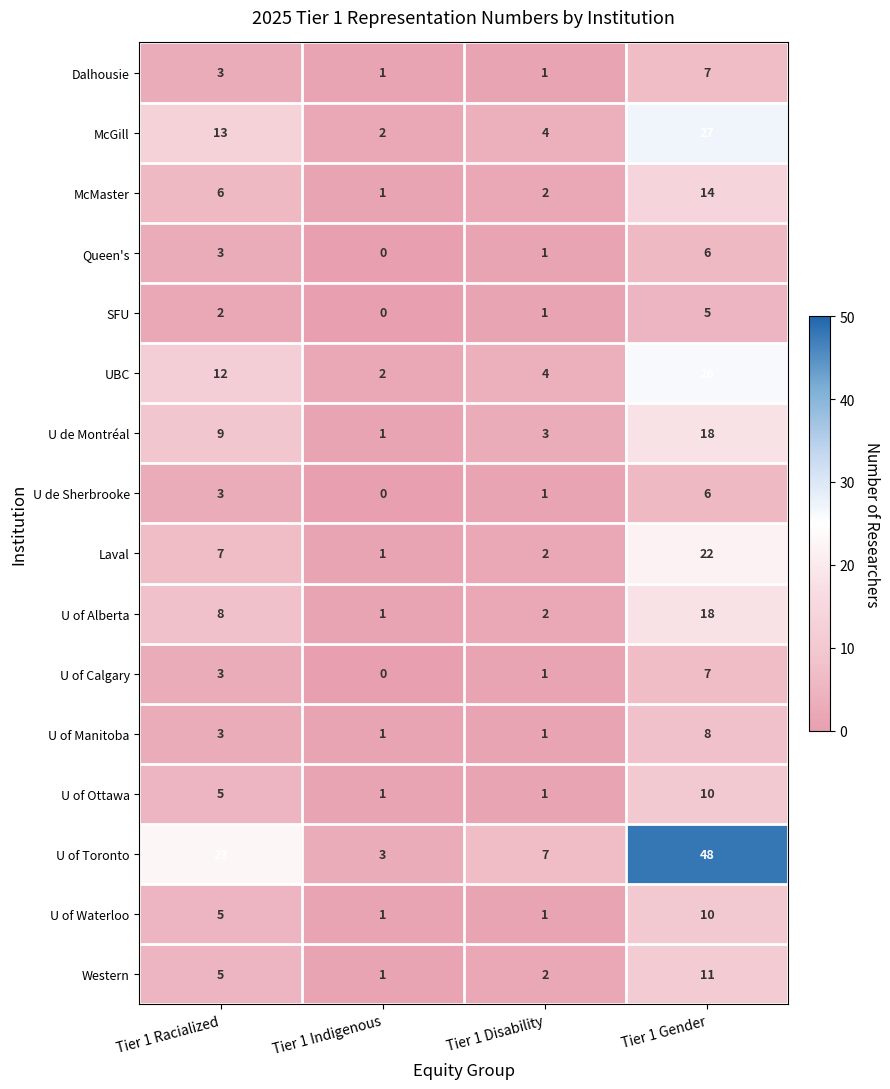

Which series has the widest spread of values?

U of Toronto